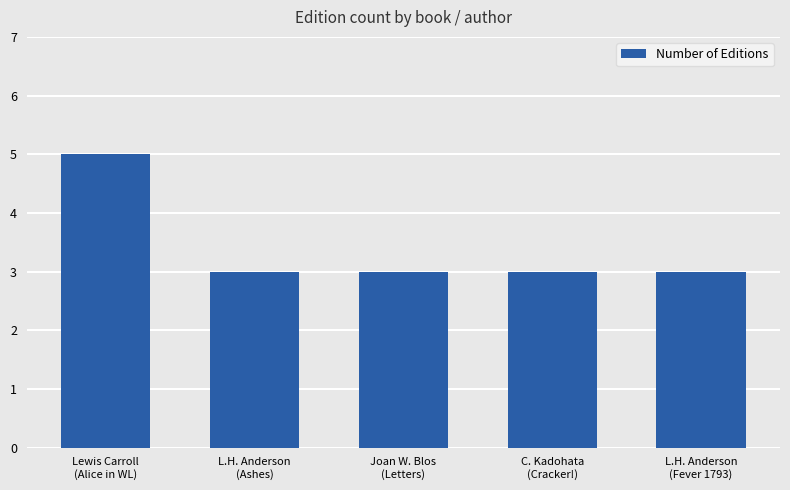

What is the maximum value shown in the chart?

5